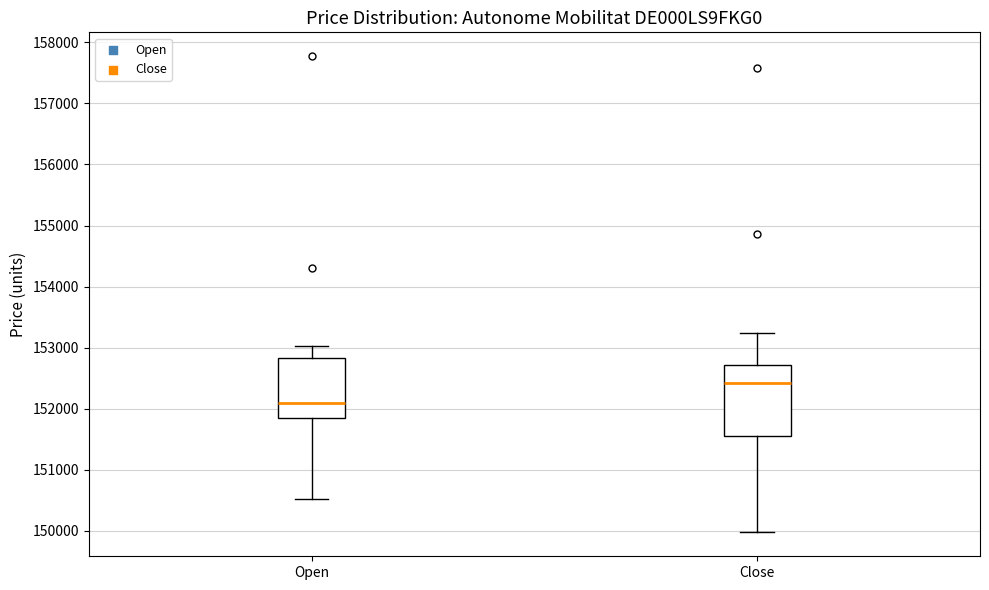

Which box has the lowest median line?

Open